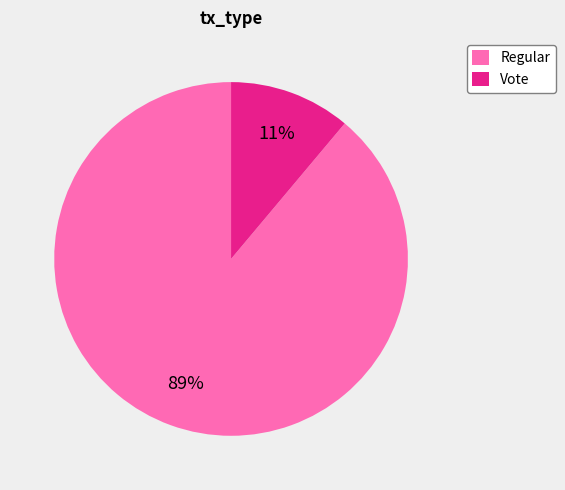

The Regular slice represents 99% of the pie. True or false?

False